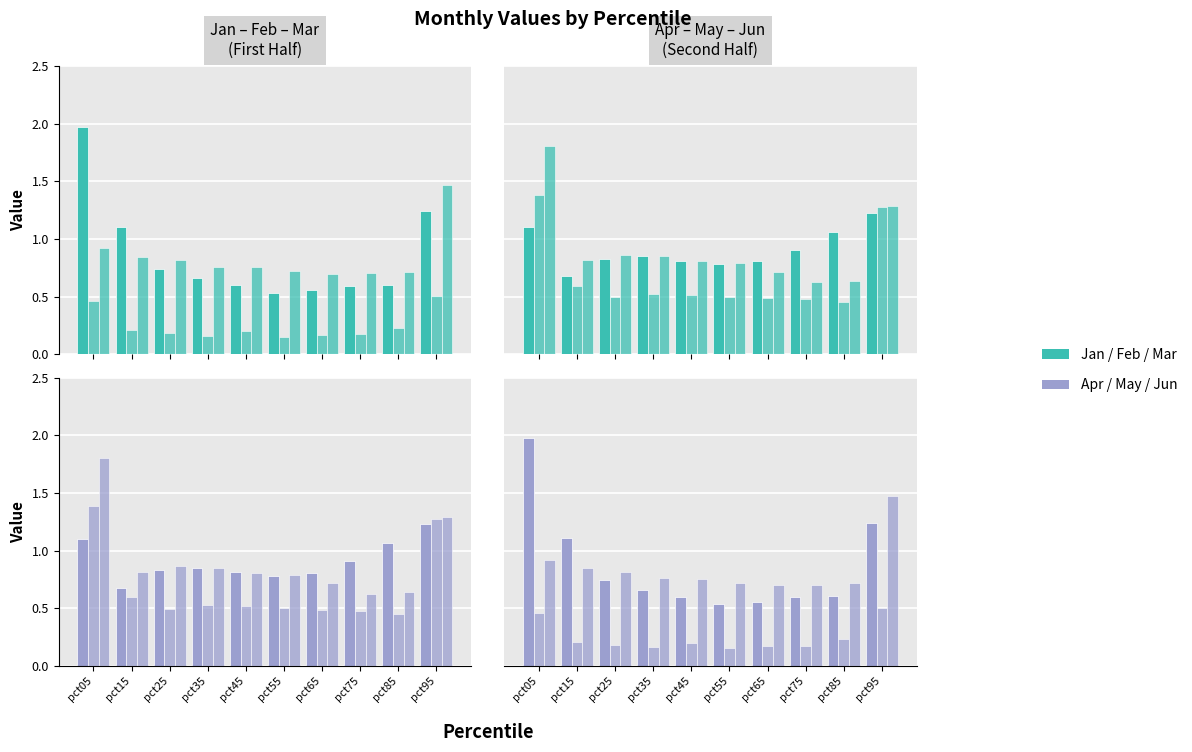

How many groups of bars are there?

10